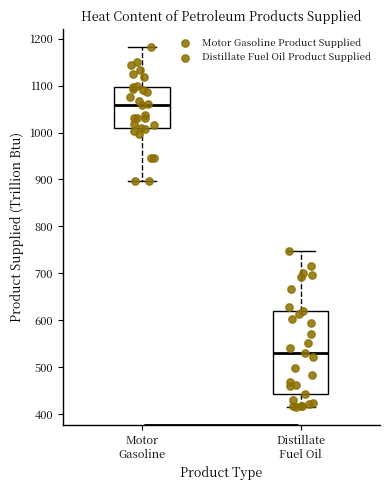

Reading left to right, transcribe this box plot: for each box, give where its median line is, the range the box spans, and where its two whiskers end, as read against the y-axis. The values are not printed on the chart, so give them approximately, as read against the axis.

Motor Gasoline: median 1060, box 1010 to 1100, whiskers 900 to 1180
Distillate Fuel Oil: median 530, box 440 to 620, whiskers 420 to 750